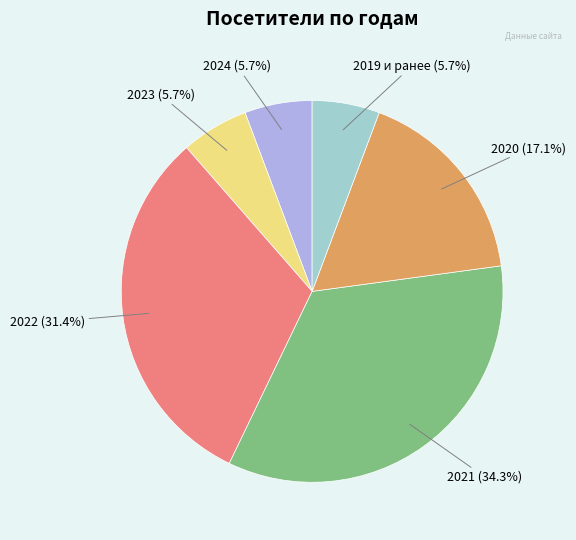

Is there a majority slice in this chart?

No